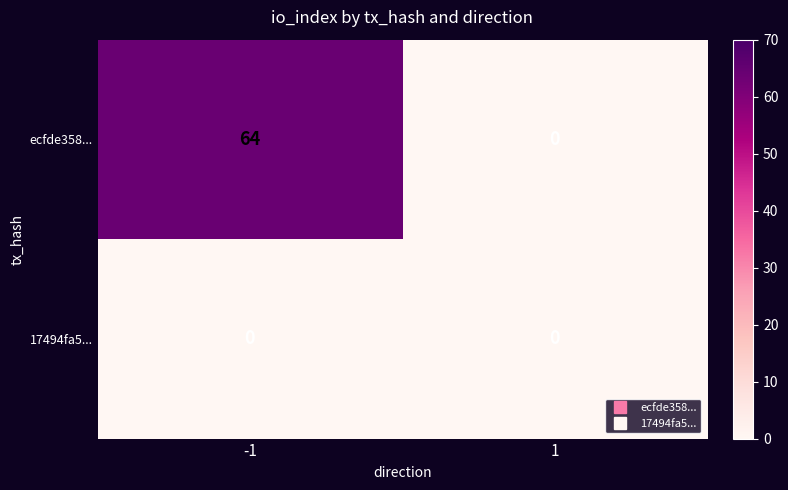

True or false: ecfde358... has a value of -39 at 1.

False